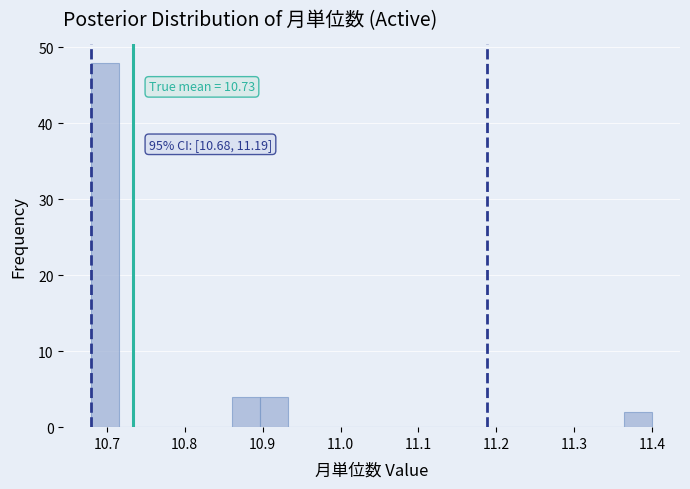

Around what value on the x-axis is the tallest bar? Give the approximate position of its centre, as read against the axis.

10.70